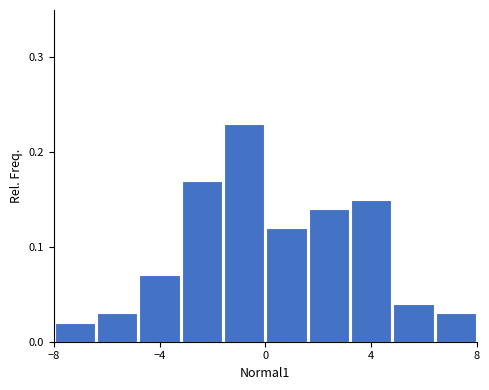

Read against the x-axis, roughly where is the centre of the tallest bar?

-1.0